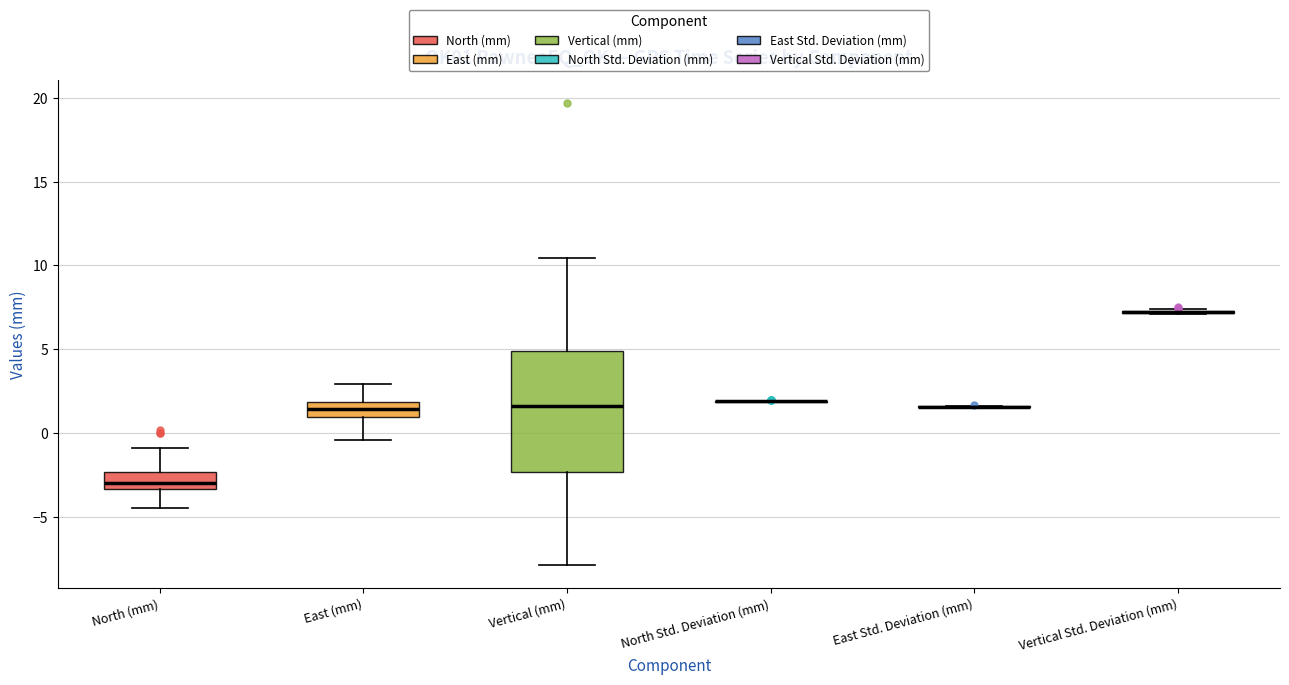

Reading left to right, transcribe this box plot: for each box, give where its median line is, the range the box spans, and where its two whiskers end, as read against the y-axis. The values are not printed on the chart, so give them approximately, as read against the axis.

North (mm): median -3.0, box -3.5 to -2.5, whiskers -4.5 to -1.0
East (mm): median 1.5, box 1.0 to 2.0, whiskers -0.5 to 3.0
Vertical (mm): median 1.5, box -2.5 to 5.0, whiskers -8.0 to 10.5
North Std. Deviation (mm): box collapsed to a line at 2.0, whiskers 2.0 to 2.0
East Std. Deviation (mm): box collapsed to a line at 1.5, whiskers 1.5 to 1.5
Vertical Std. Deviation (mm): box collapsed to a line at 7.0, whiskers 7.0 to 7.5